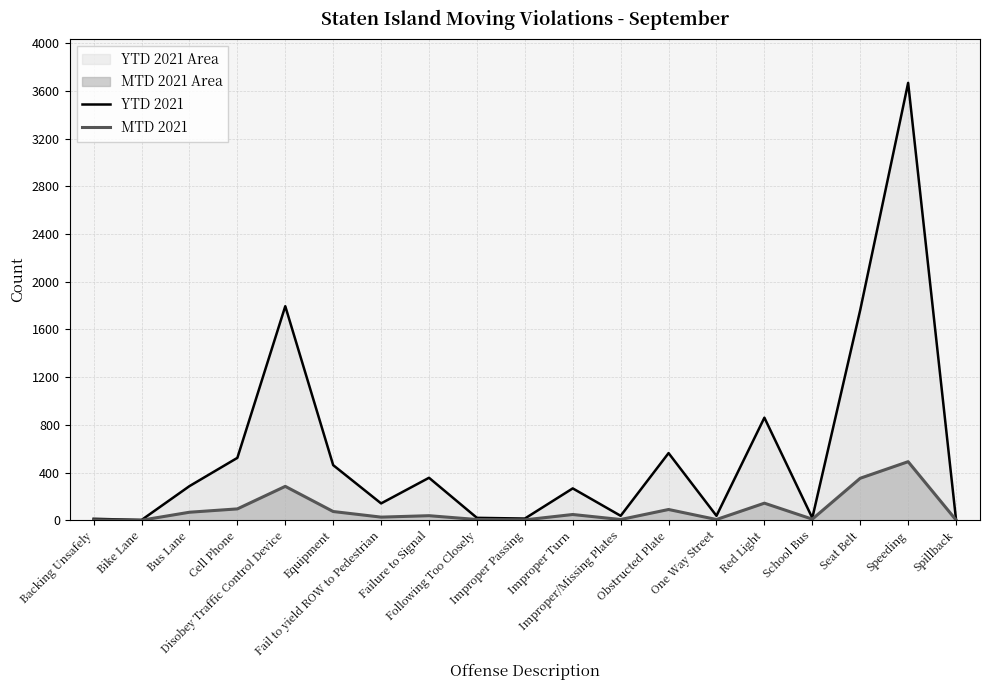

Rank the series by their maximum value, from highest to lowest.

YTD 2021, MTD 2021